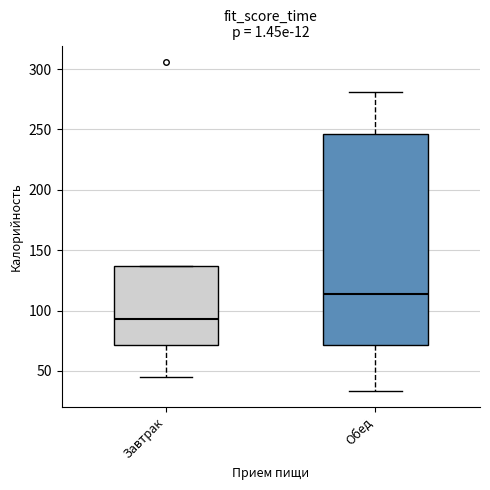

Reading left to right, read every box against the y-axis: the position of its median line, the range the box covers, and the ends of its whiskers. The values are not printed on the chart, so give them approximately, as read against the axis.

Завтрак: median 95, box 70 to 135, whiskers 45 to 135
Обед: median 115, box 70 to 245, whiskers 35 to 280